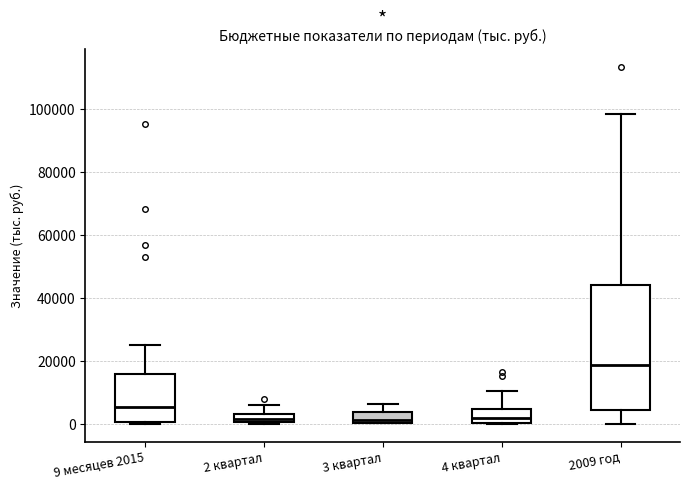

Which box has the highest median line?

2009 год